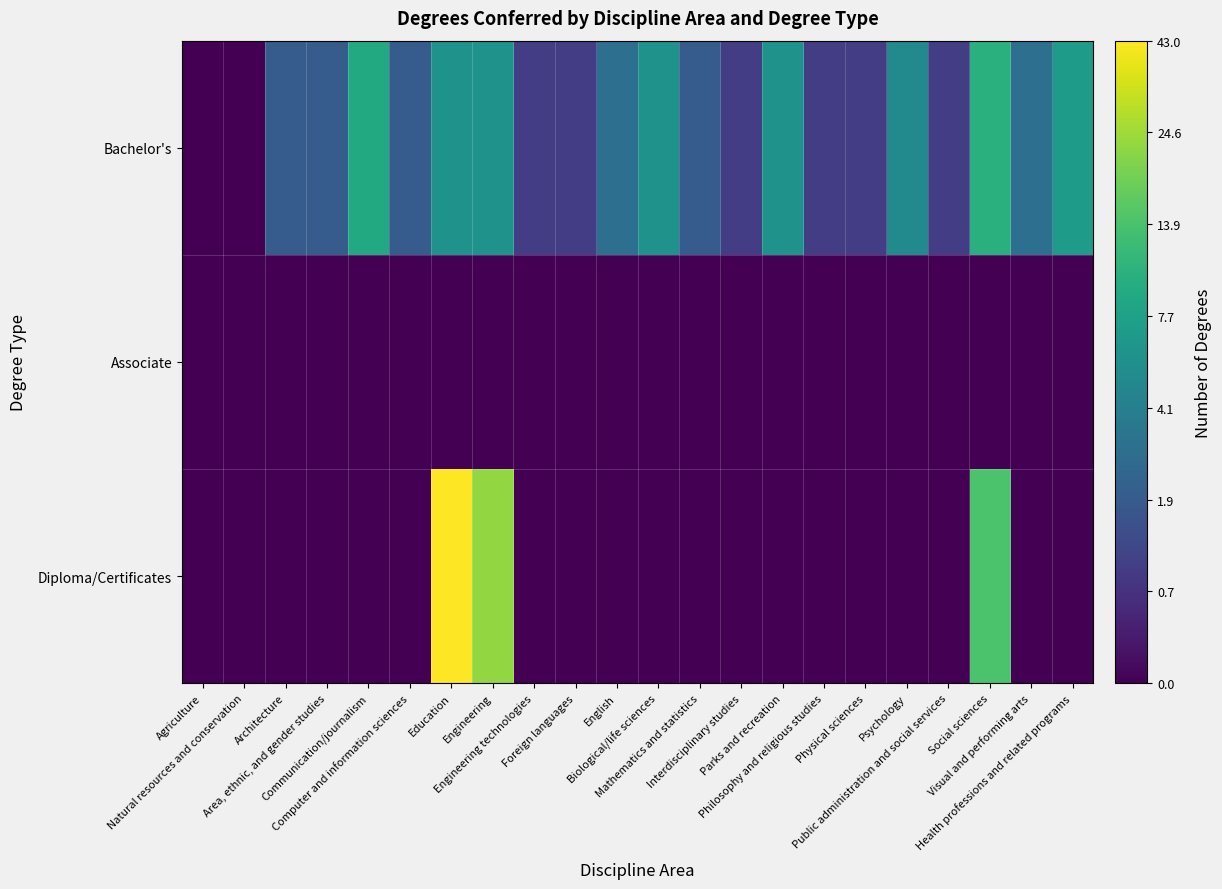

Rank the series by their maximum value, from highest to lowest.

Diploma/Certificates, Bachelor's, Associate